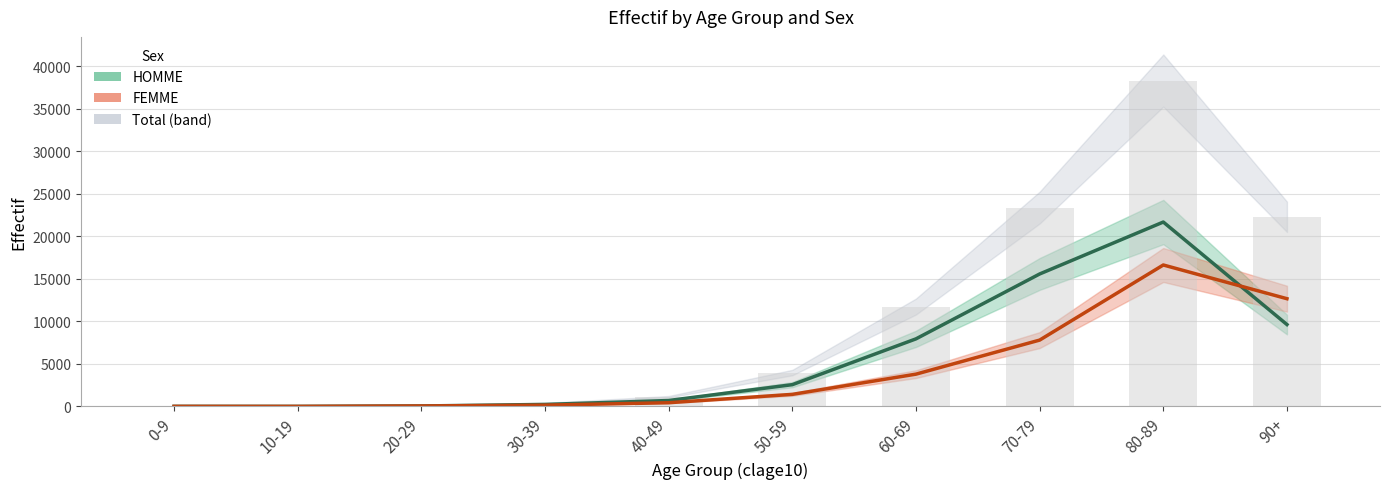

Where does the HOMME series first go above 2564?

60-69